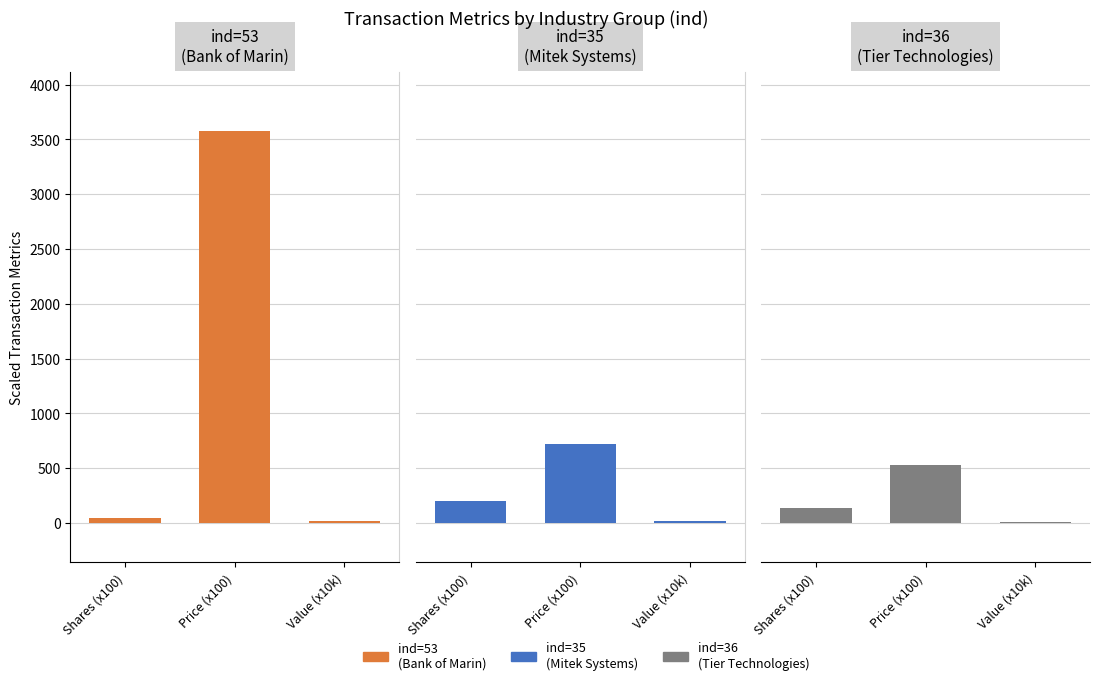

Reading left to right, transcribe all the data shown in this chart.

ind=53
(Bank of Marin): Shares (x100)=50.0	Price (x100)=3575.8	Value (x10k)=17.9
ind=35
(Mitek Systems): Shares (x100)=200.0	Price (x100)=717.4	Value (x10k)=14.3
ind=36
(Tier Technologies): Shares (x100)=140.0	Price (x100)=525.4	Value (x10k)=7.4